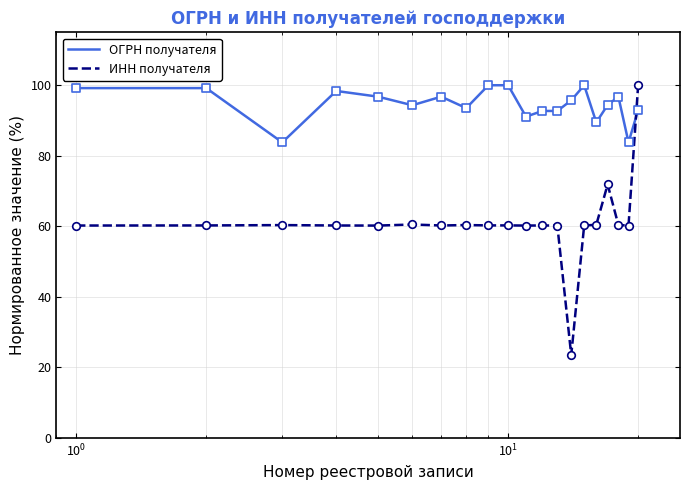

At how many categories does at least one series exceed 25?

20